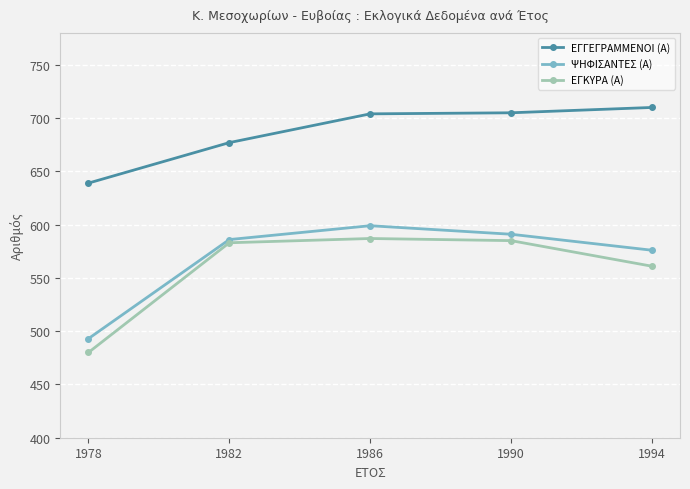

What is the maximum value shown in the chart?

710